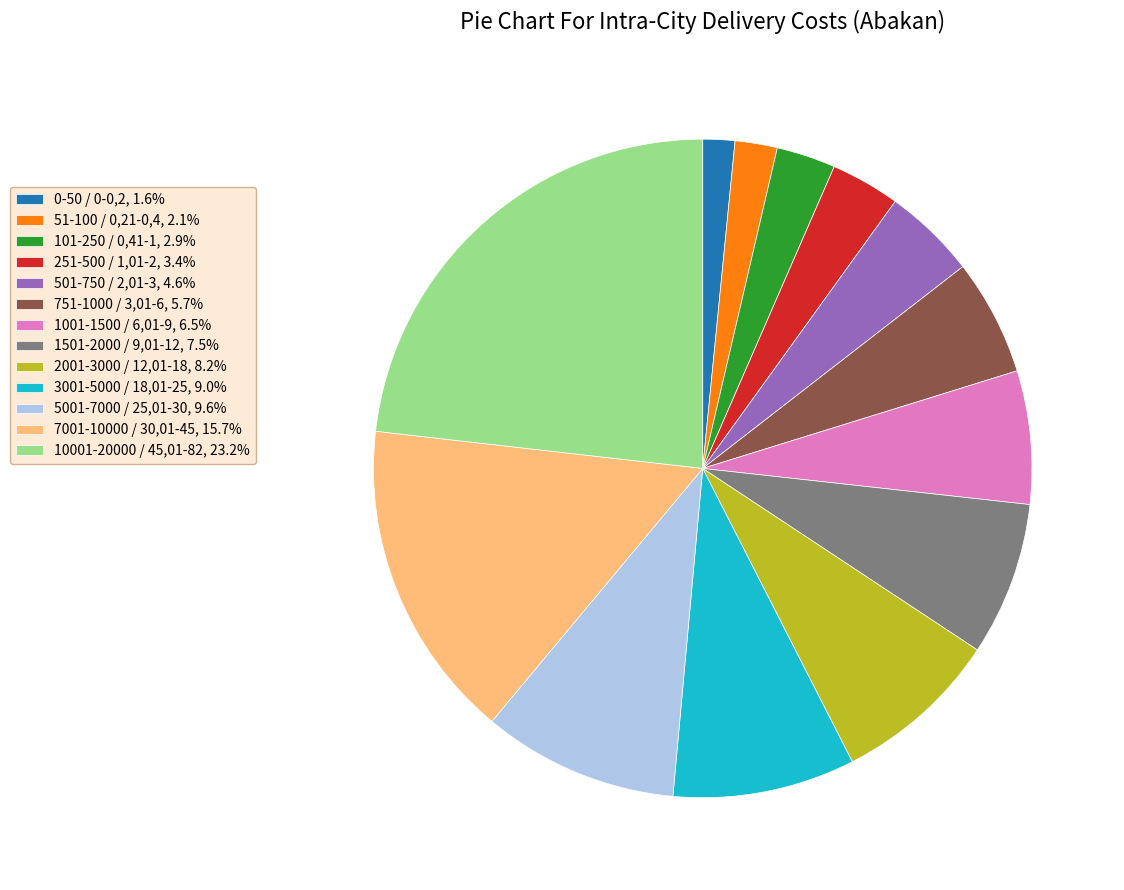

How many segments does this pie chart have?

13